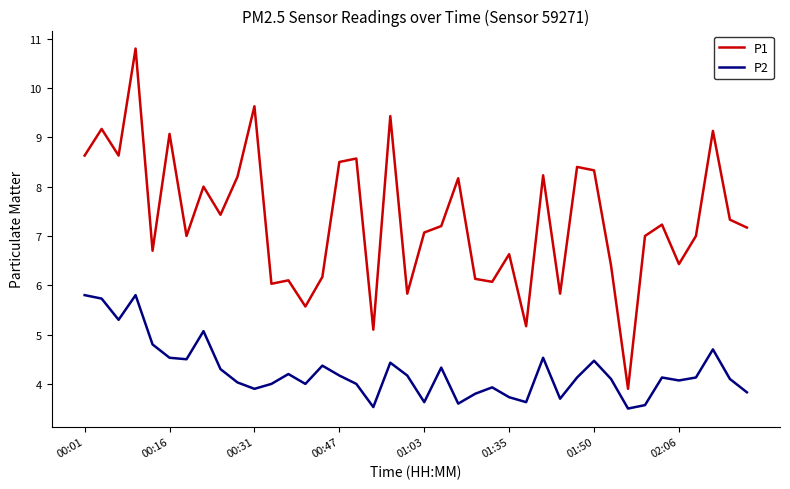

How many lines are shown in the chart?

2